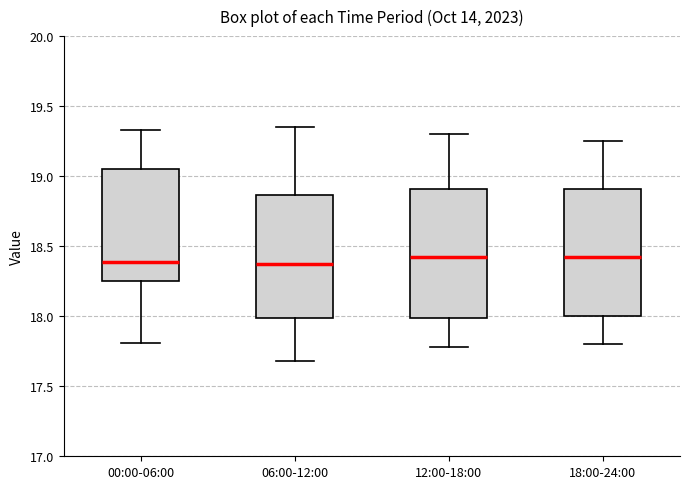

Reading left to right, read every box against the y-axis: the position of its median line, the range the box covers, and the ends of its whiskers. The values are not printed on the chart, so give them approximately, as read against the axis.

00:00-06:00: median 18.40, box 18.25 to 19.05, whiskers 17.80 to 19.35
06:00-12:00: median 18.40, box 18.00 to 18.85, whiskers 17.70 to 19.35
12:00-18:00: median 18.45, box 18.00 to 18.90, whiskers 17.80 to 19.30
18:00-24:00: median 18.45, box 18.00 to 18.90, whiskers 17.80 to 19.25